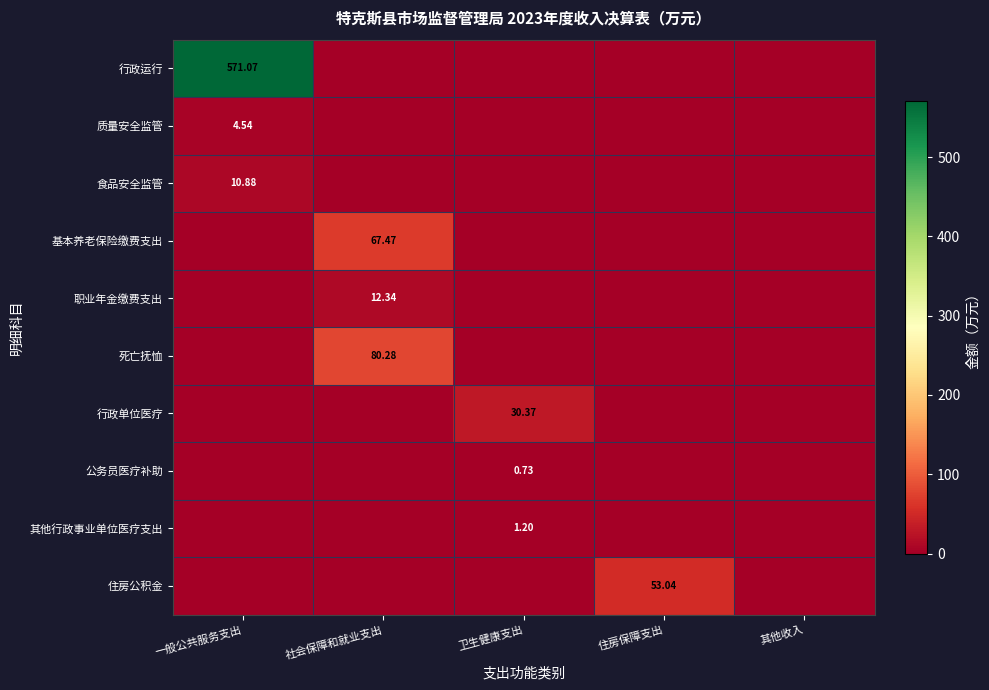

What is the difference between the maximum and minimum values in the 质量安全监管 series?

4.5